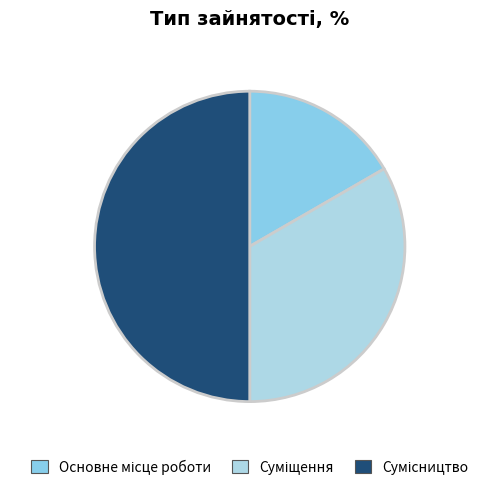

Does any single category account for the majority?

No